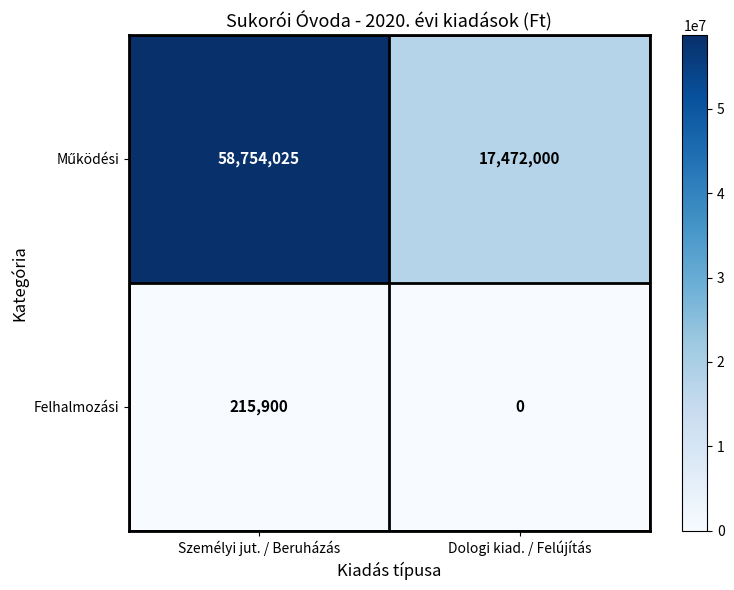

At which category does the chart reach its peak across all series?

Személyi jut. / Beruházás